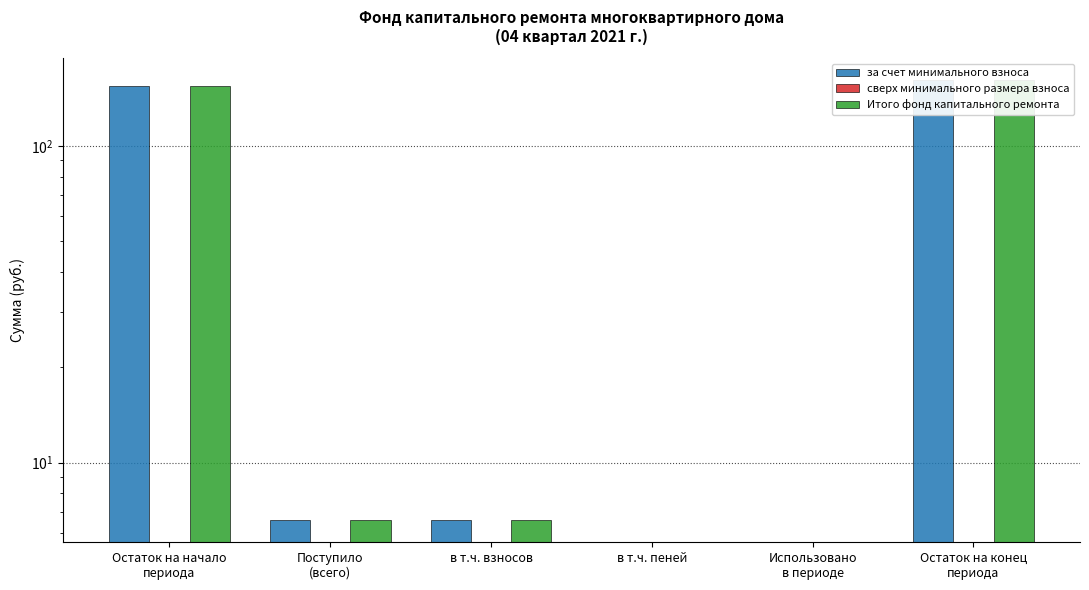

Between Поступило
(всего) and Использовано
в периоде, which series saw the biggest shift?

за счет минимального взноса